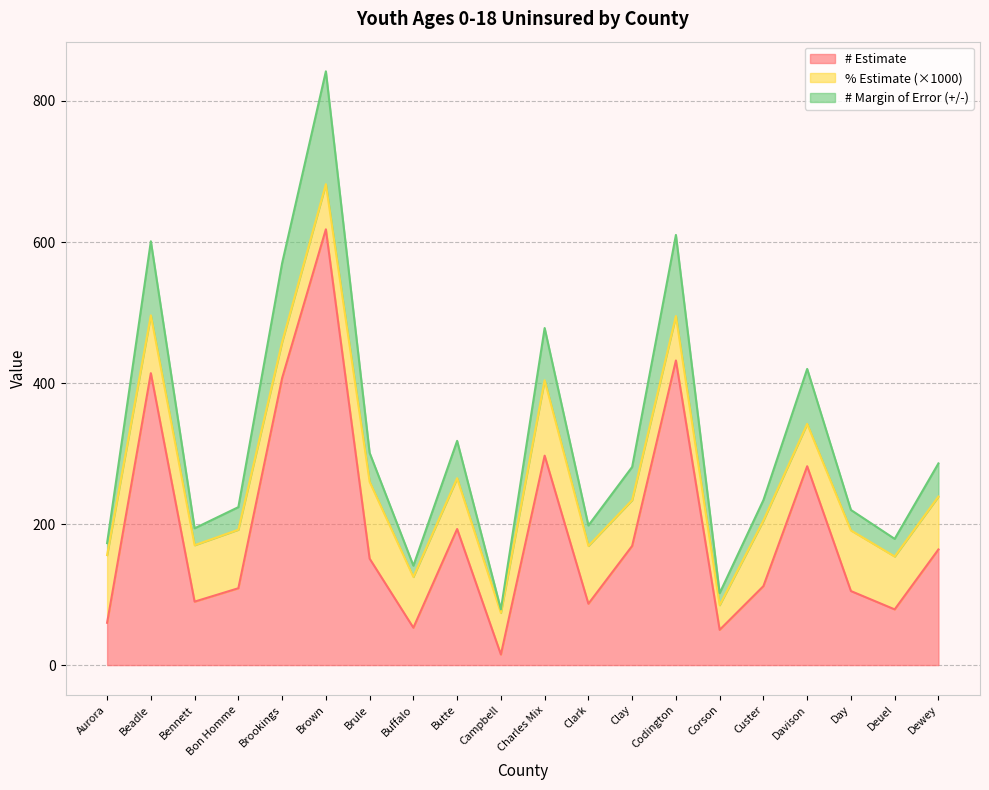

Is it true that # Margin of Error (+/-) equals 124 at Campbell?

False